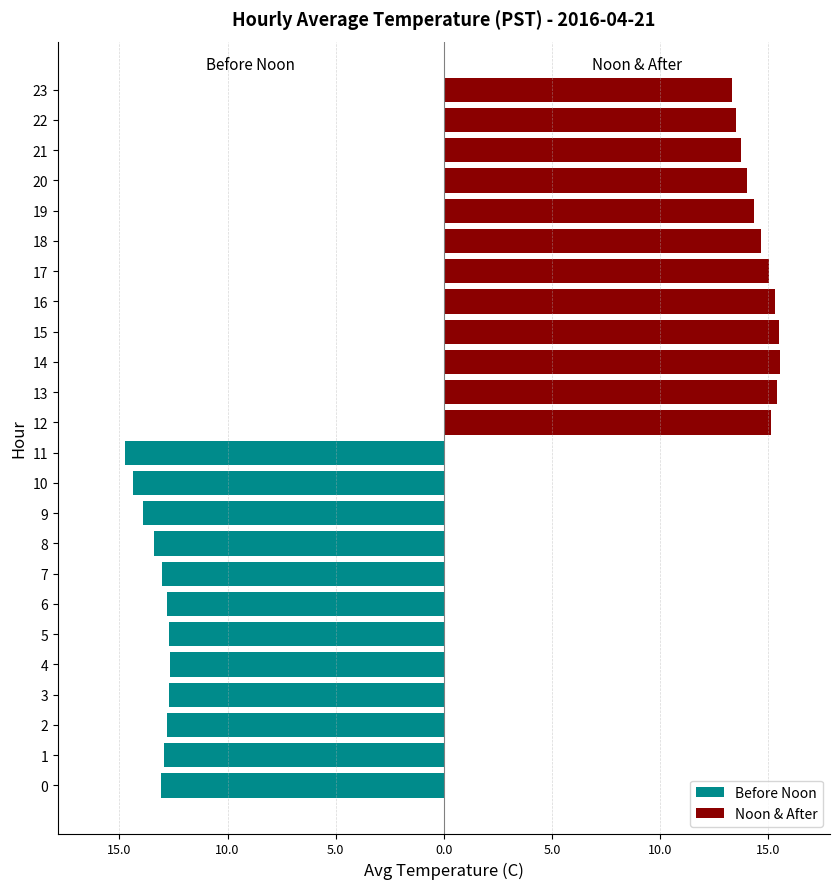

Between 8 and 9, which is larger?

8